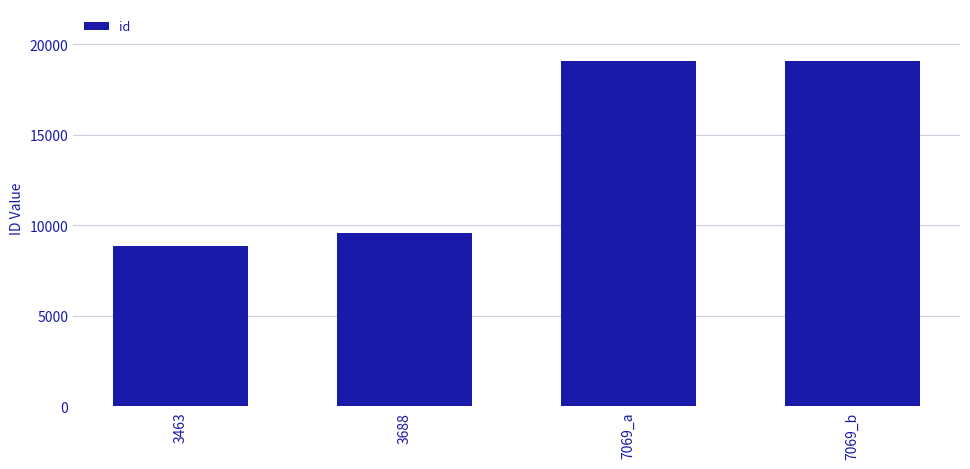

What is the difference between the second highest and minimum values?

10245